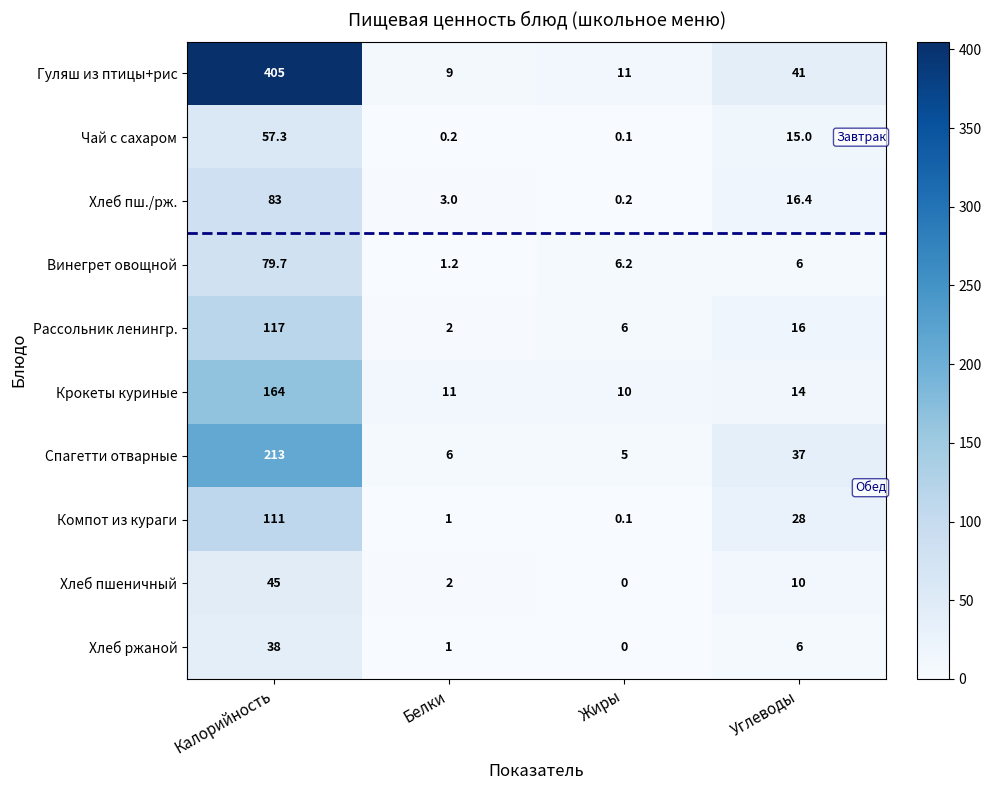

At how many categories does at least one series exceed 303?

1